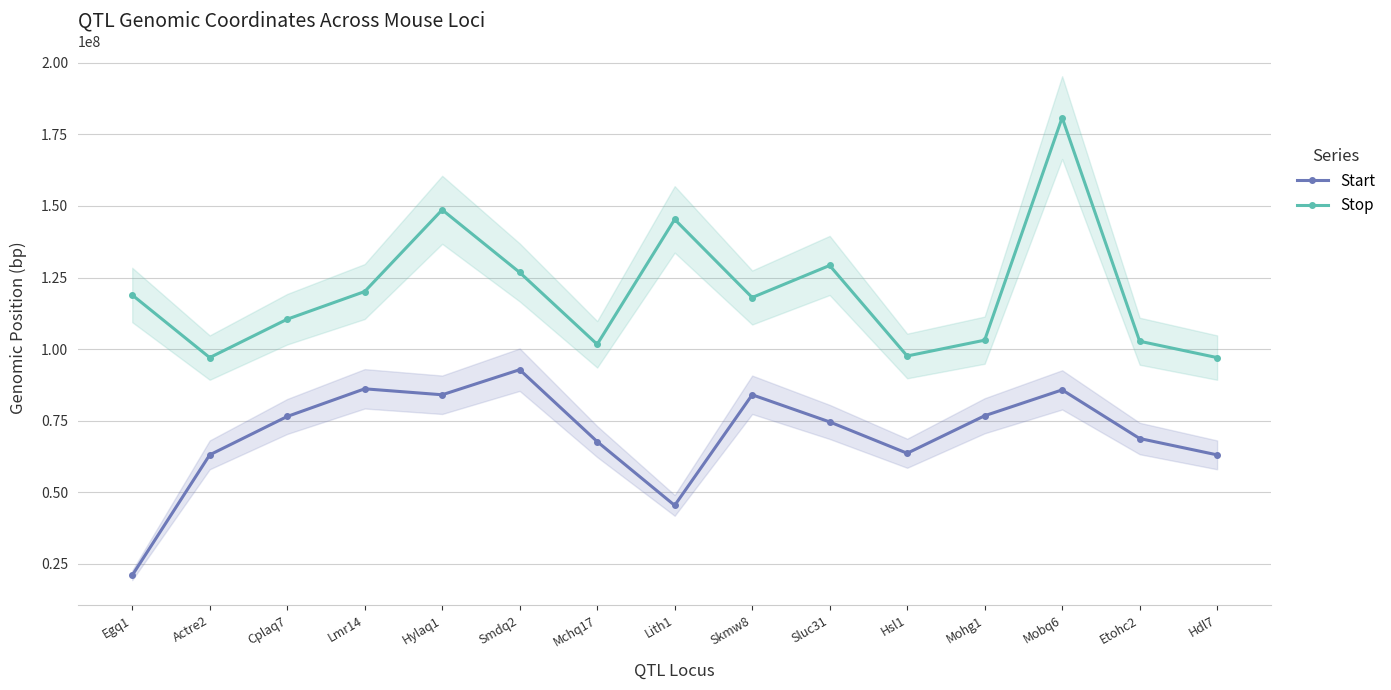

True or false: Start and Stop cross at least once.

False